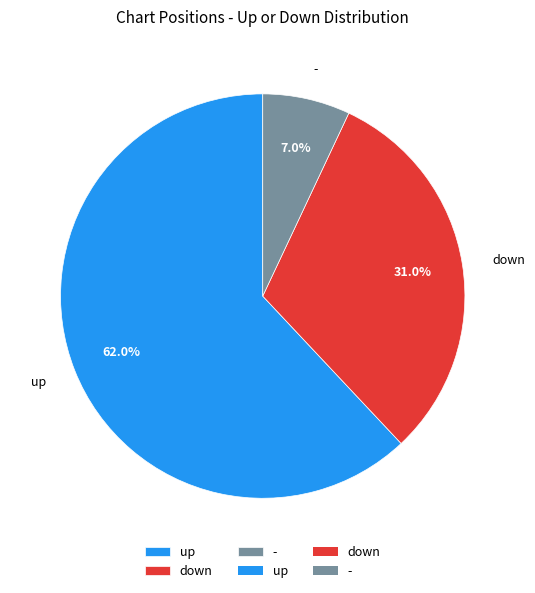

Is there a majority slice in this chart?

Yes